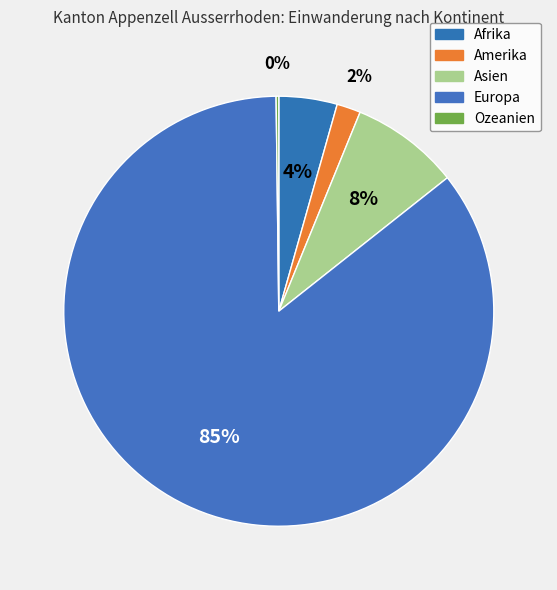

To the nearest percent, what is the combined percentage of Asien and Amerika?

10%